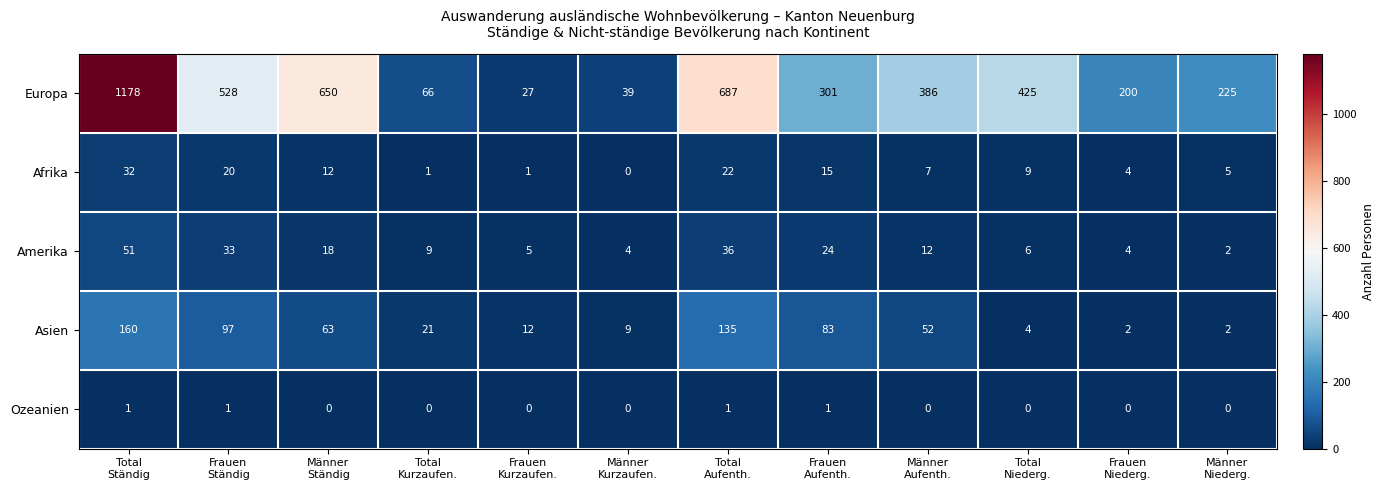

What is the highest value of the Asien series?

160